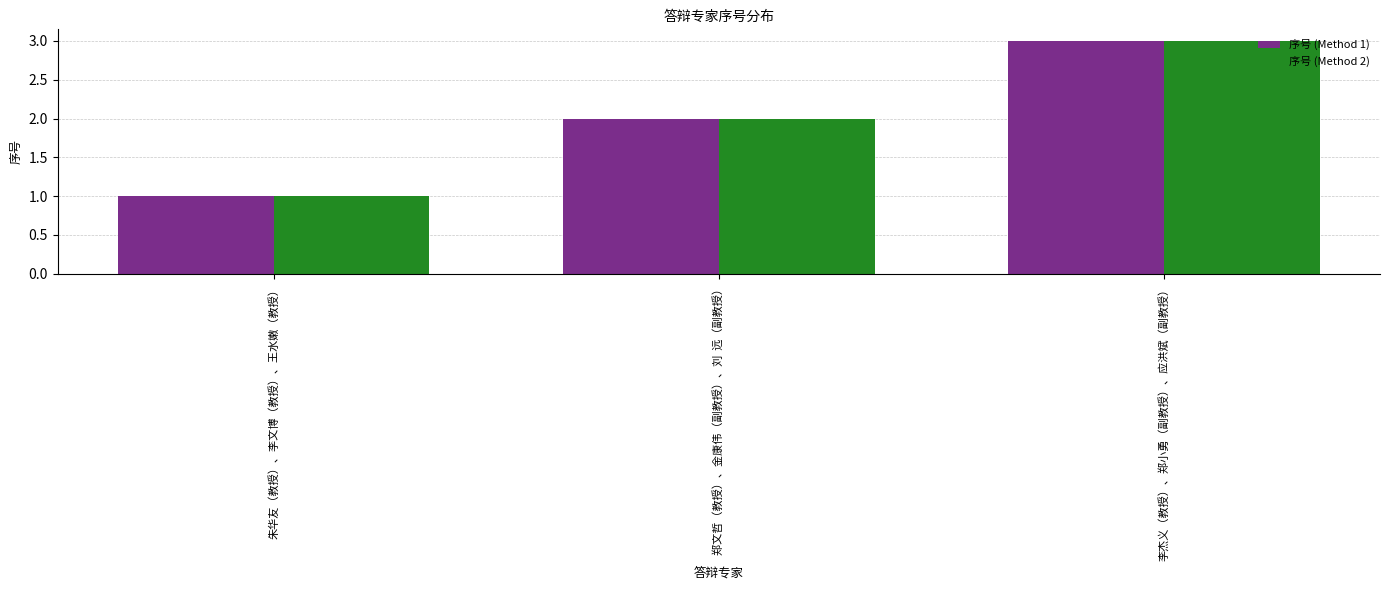

Which label corresponds to the smallest value in the chart?

朱华友（教授）、李文博（教授）、王水嫩（教授）